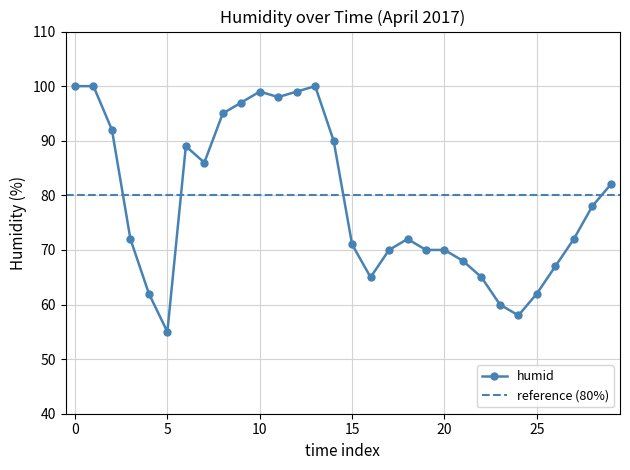

What is the change in value from 2017-04-02 11:00 to 2017-04-02 22:00?

+7